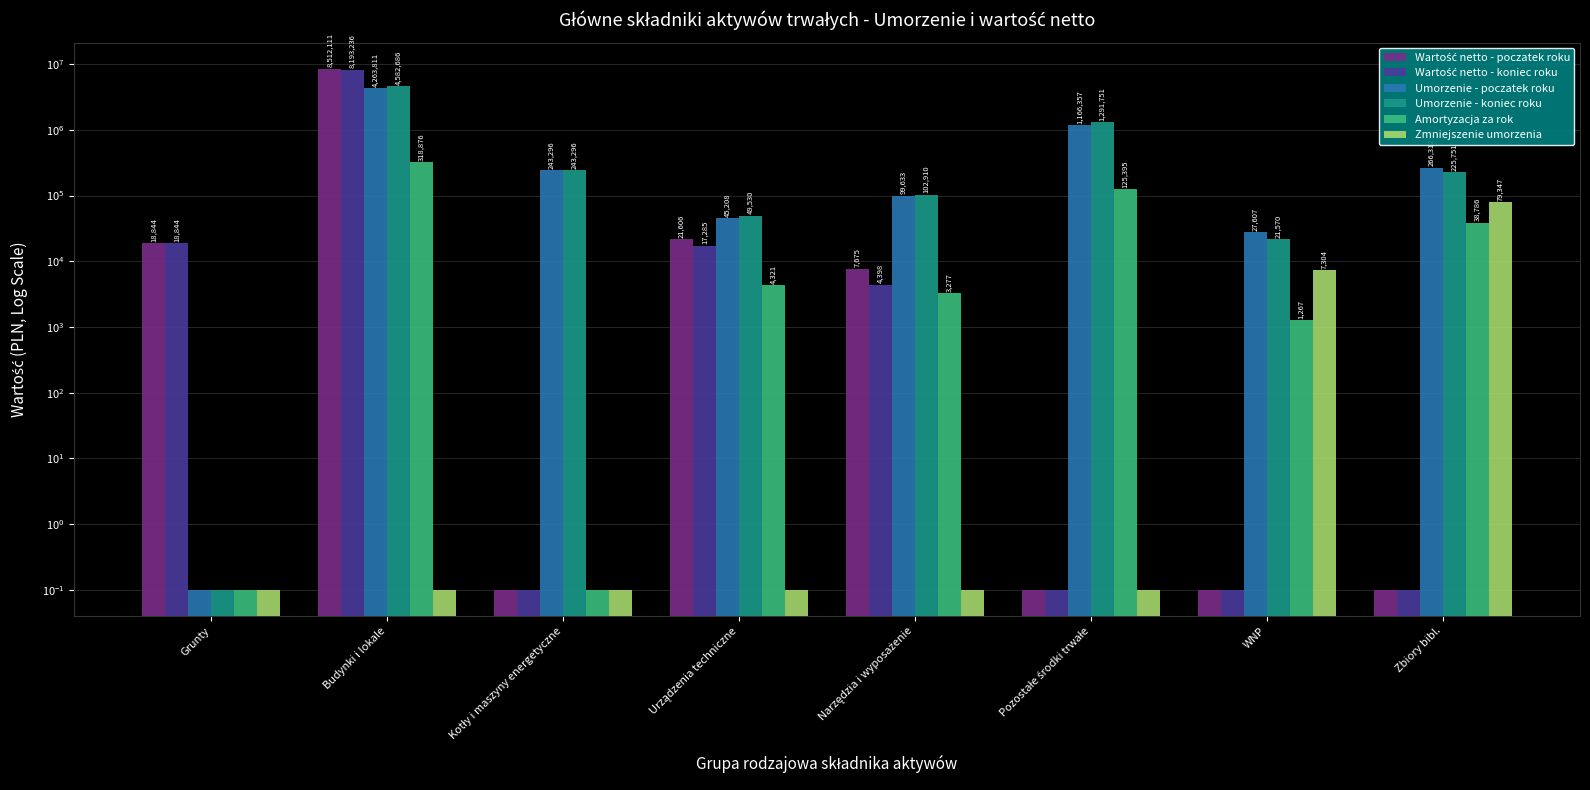

Reading left to right, what are all the values shown in this chart?

Wartość netto - poczatek roku: 18843.5	8512111.5	0.1	21606.5	7675.1	0.1	0.1	0.1
Wartość netto - koniec roku: 18843.5	8193235.7	0.1	17285.2	4397.7	0.1	0.1	0.1
Umorzenie - poczatek roku: 0.1	4263810.5	243296.4	45208.5	99632.6	1166356.8	27607.4	266312.0
Umorzenie - koniec roku: 0.1	4582686.4	243296.4	49529.8	102910.0	1291751.3	21570.2	225751.0
Amortyzacja za rok: 0.1	318875.8	0.1	4321.3	3277.4	125394.5	1267.0	38786.4
Zmniejszenie umorzenia: 0.1	0.1	0.1	0.1	0.1	0.1	7304.2	79347.4